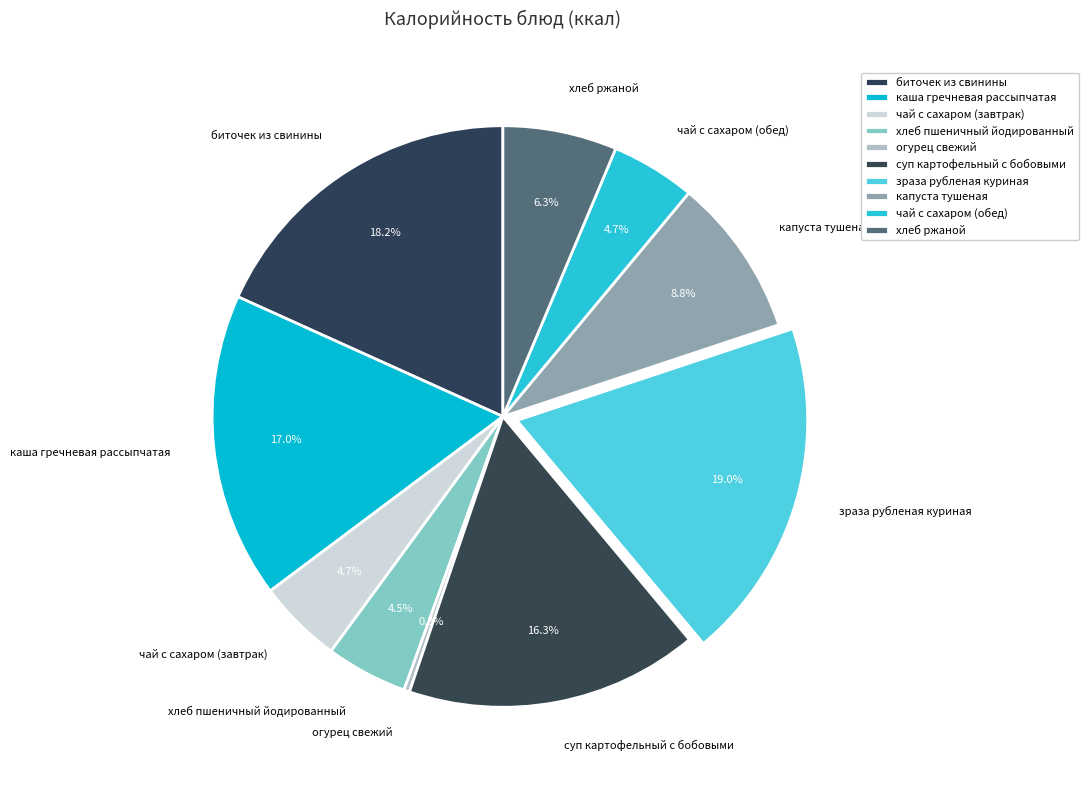

To the nearest percent, what is the difference between the largest and smallest slice percentages?

19%